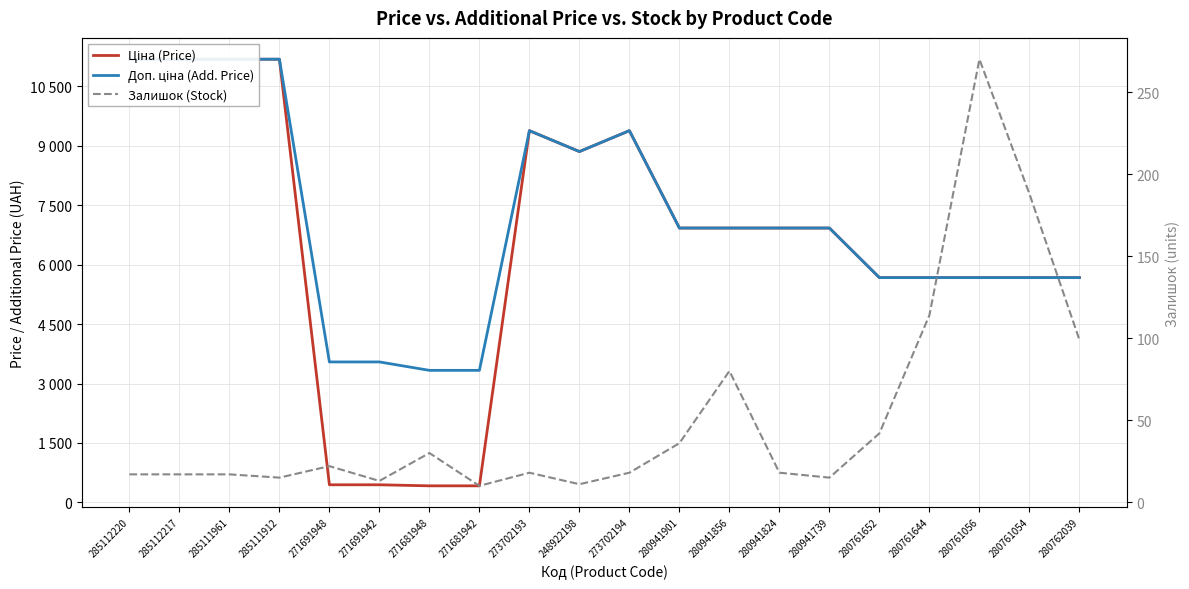

What is the maximum value shown in the chart?

11188.2